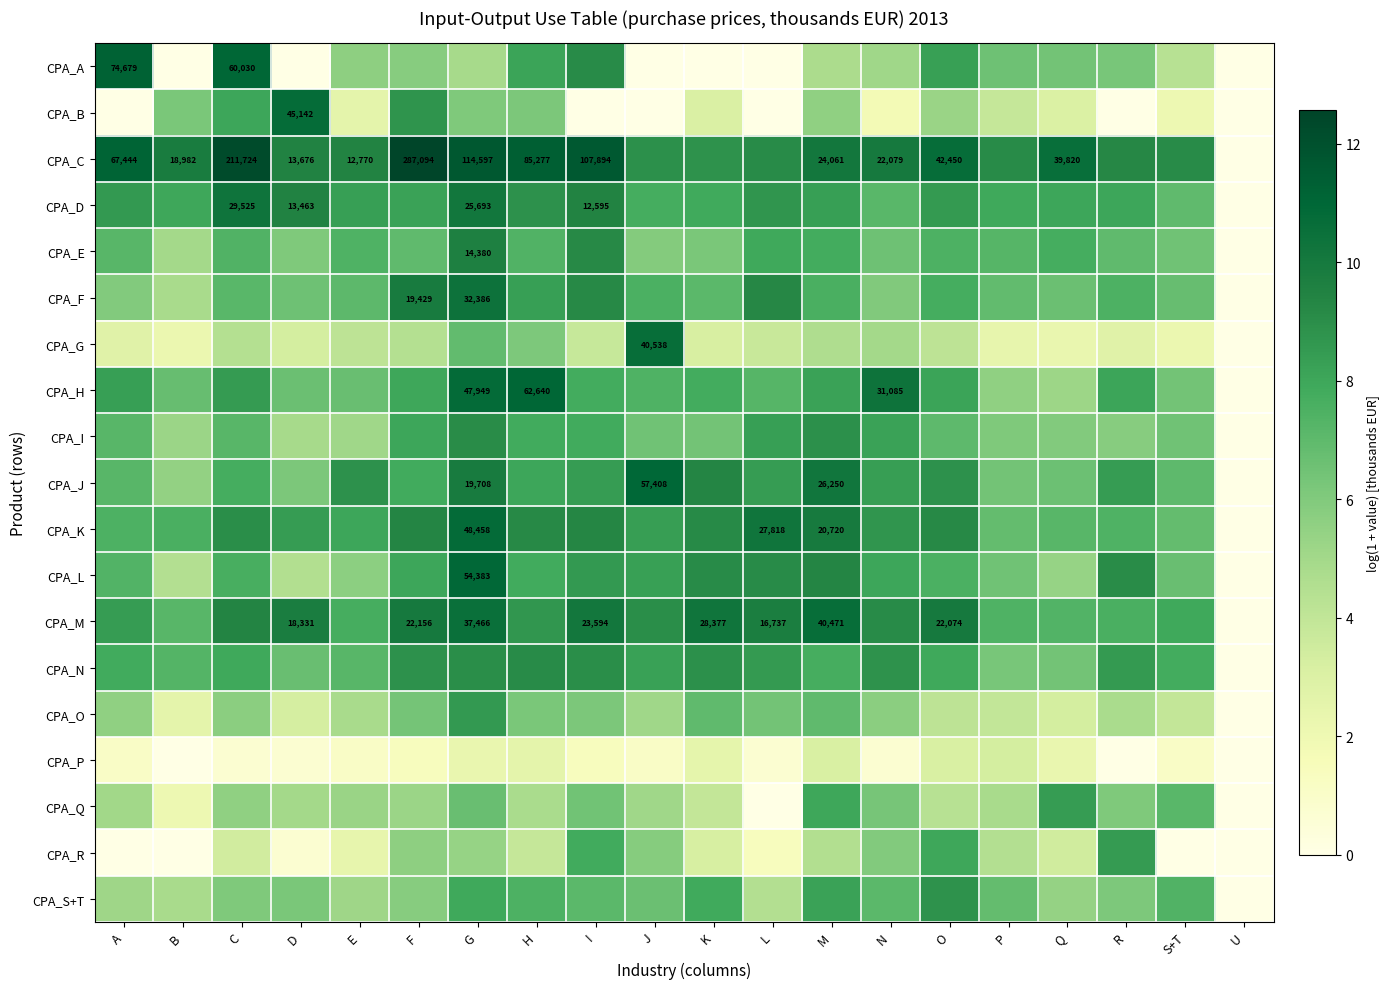

At which category does the chart reach its peak across all series?

F